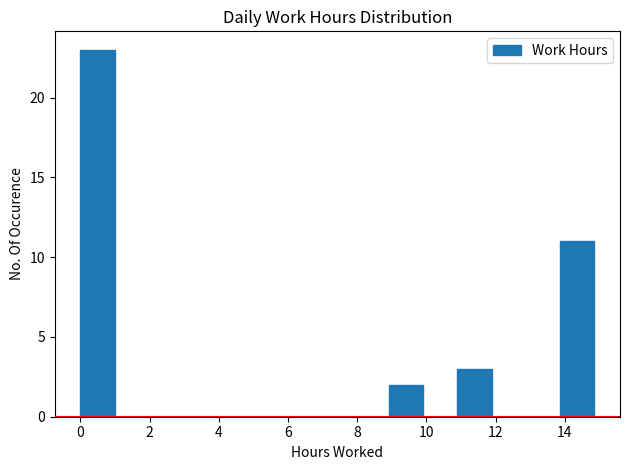

Reading left to right, transcribe this chart: for each bar, give the range it covers on the x-axis and its height. Neither the bar edges nor the heights are printed on the chart, so give them approximately, as read against the axes.

0.0 to 1.0: 23
1.0 to 2.0: 0
2.0 to 3.0: 0
3.0 to 4.0: 0
4.0 to 5.0: 0
5.0 to 6.0: 0
6.0 to 7.0: 0
7.0 to 8.0: 0
8.0 to 9.0: 0
9.0 to 10.0: 2
10.0 to 10.8: 0
10.8 to 11.8: 3
11.8 to 12.8: 0
12.8 to 13.8: 0
13.8 to 14.8: 11